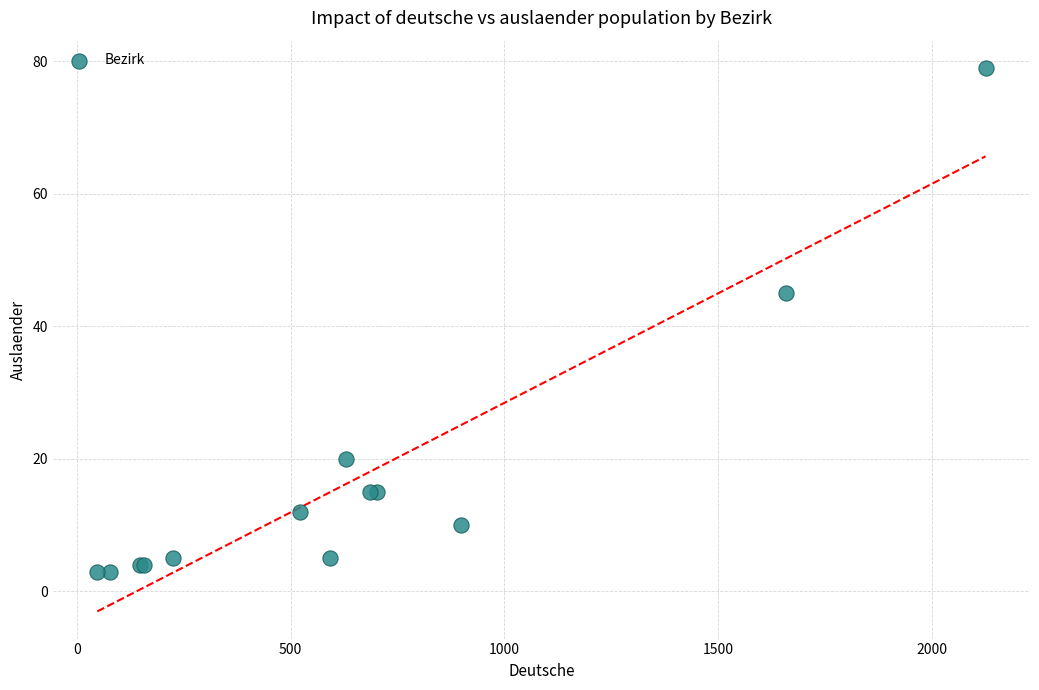

What Y value in the scatter plot is closest to 41?

45